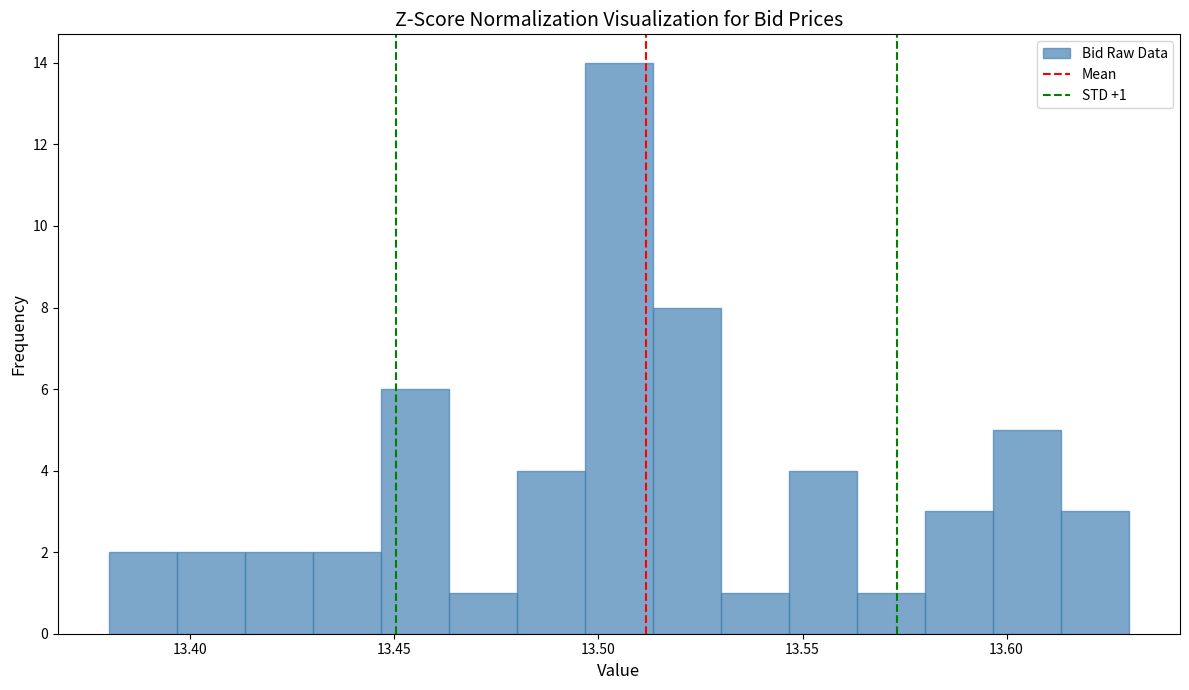

Read against the x-axis, roughly where is the centre of the tallest bar?

13.505